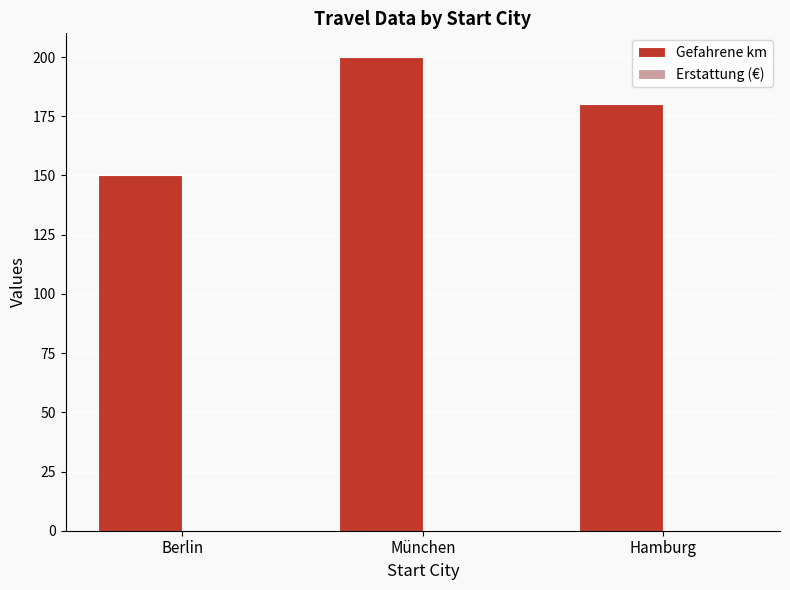

The value at Berlin is 223. True or false?

False